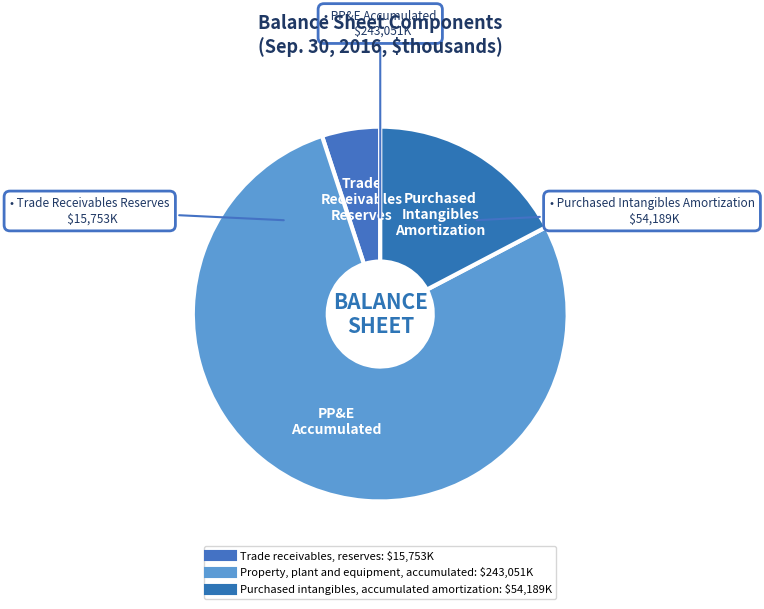

The Property, plant and equipment, accumulated slice represents 78% of the pie. True or false?

True